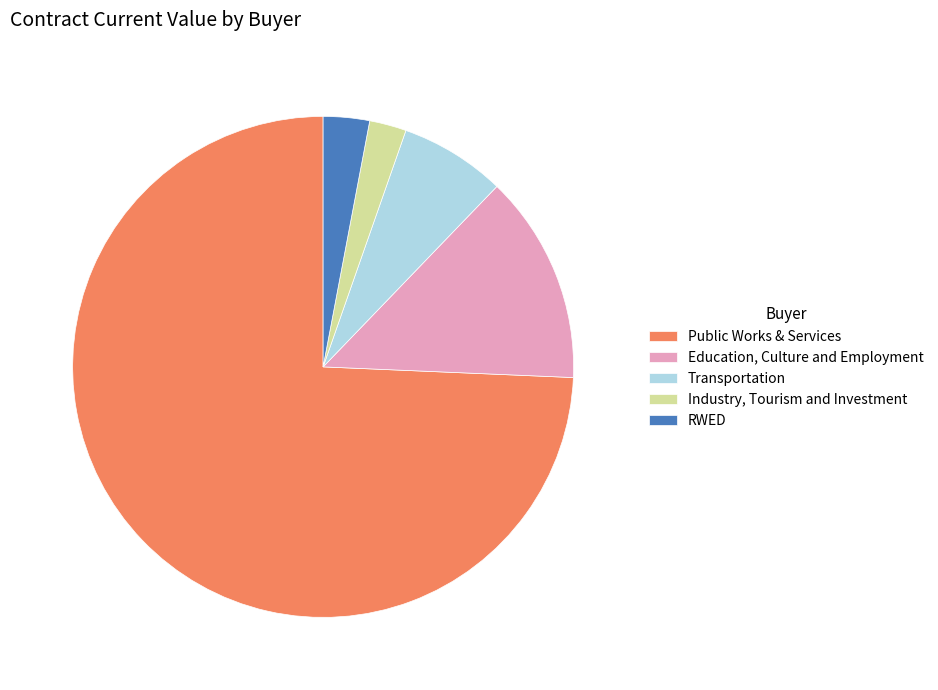

Do Industry, Tourism and Investment and Transportation together represent more than half of the pie?

No